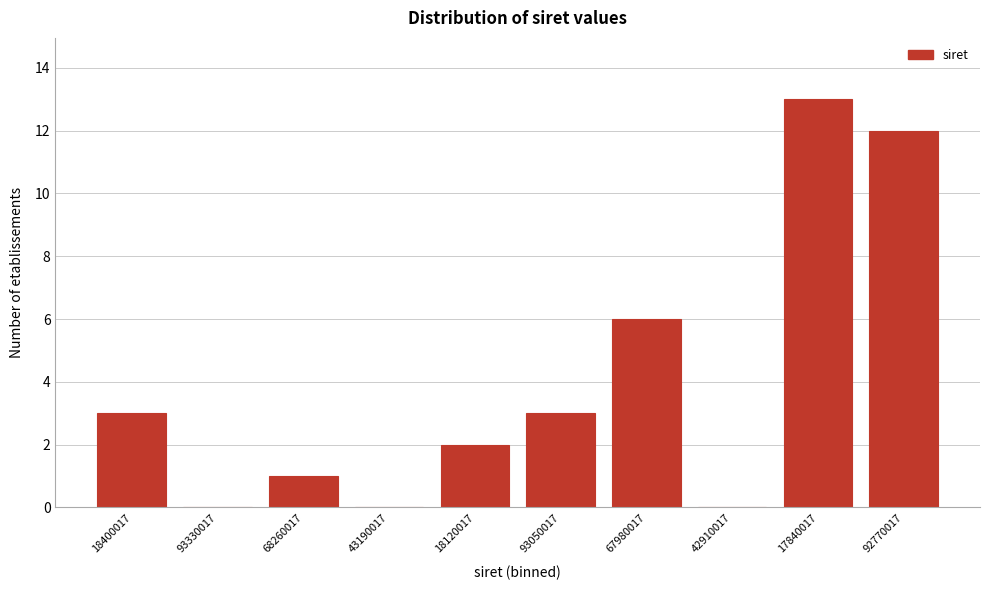

What is the sum of the values at 18400017 and 18120017?

5